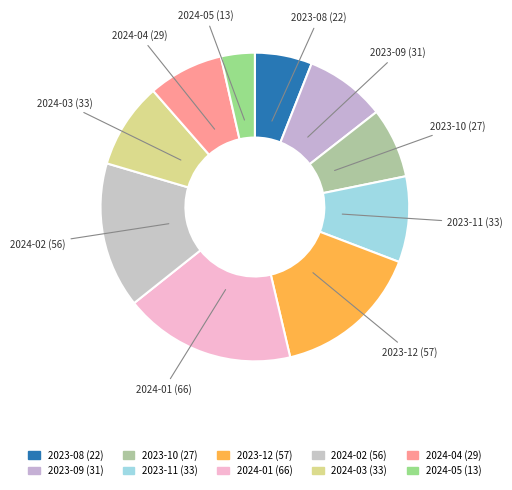

Combined, do 2024-01 and 2023-11 account for over 50%?

No